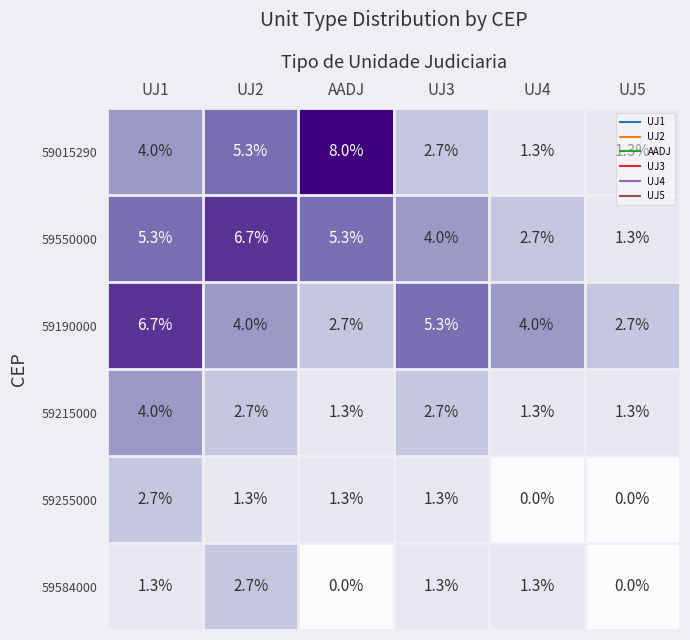

What is the spread (max minus min) of values at UJ3?

4.0